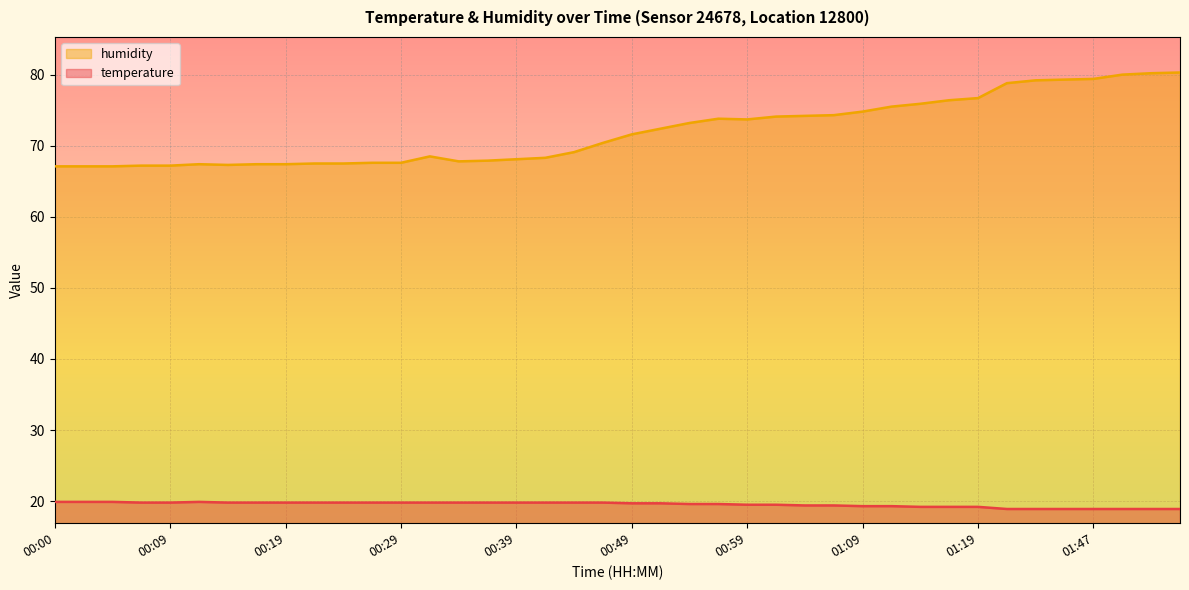

How many lines are shown in the chart?

2